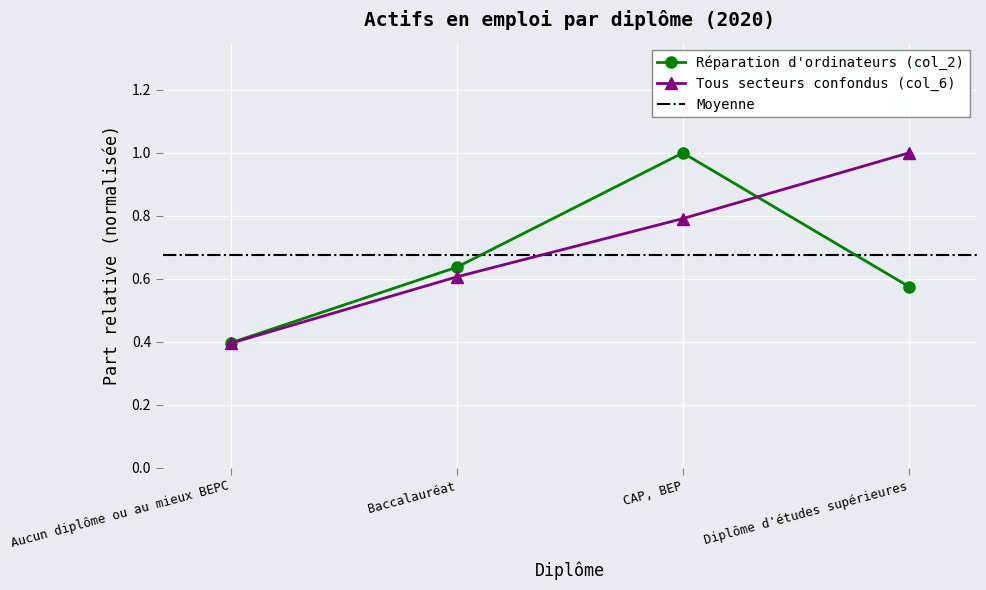

What is the value of the Réparation d'ordinateurs (col_2) point at the 3rd from the left?

1.0